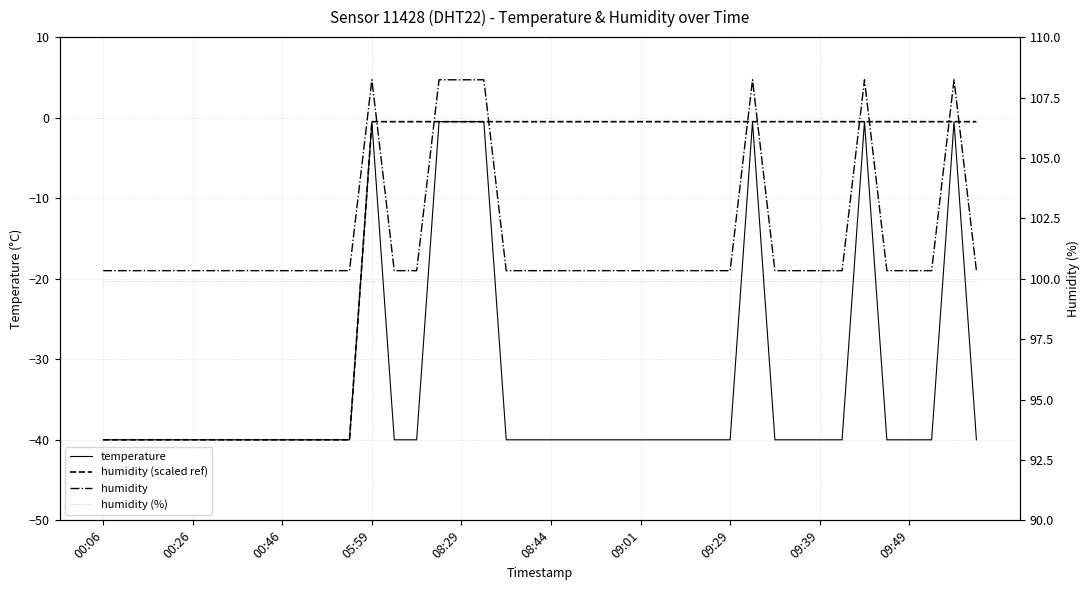

Where do humidity and humidity (scaled ref) first cross each other?

12 and 13